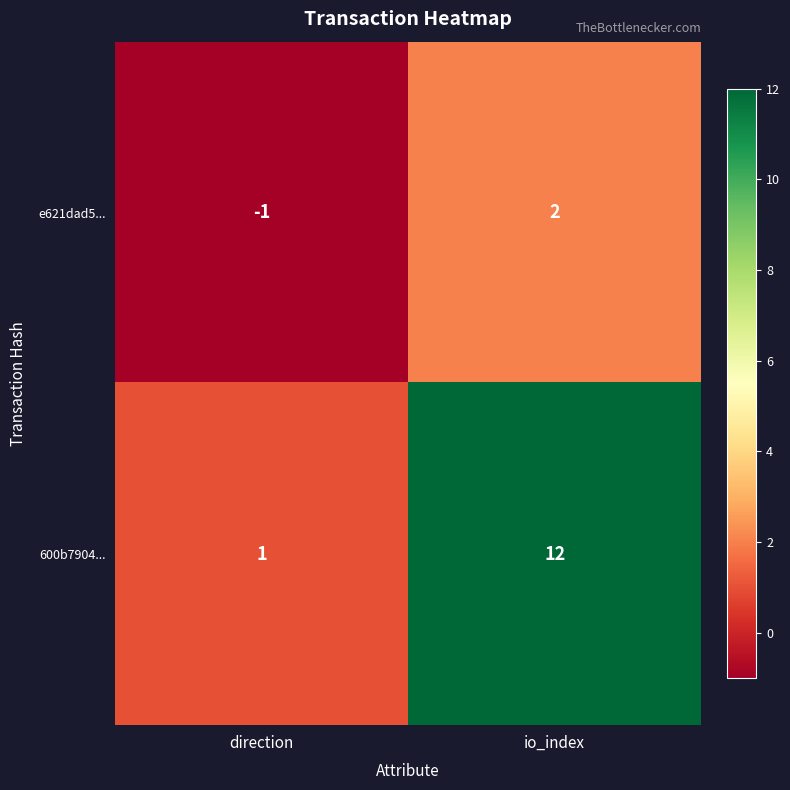

Between direction and io_index, which series saw the biggest shift?

600b7904...